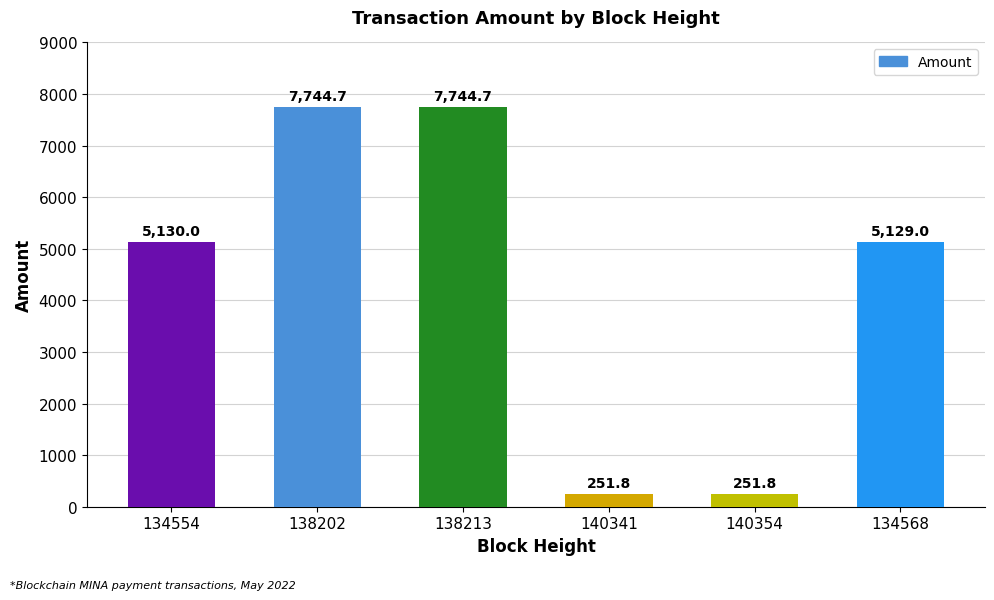

What is the average value?

4375.3